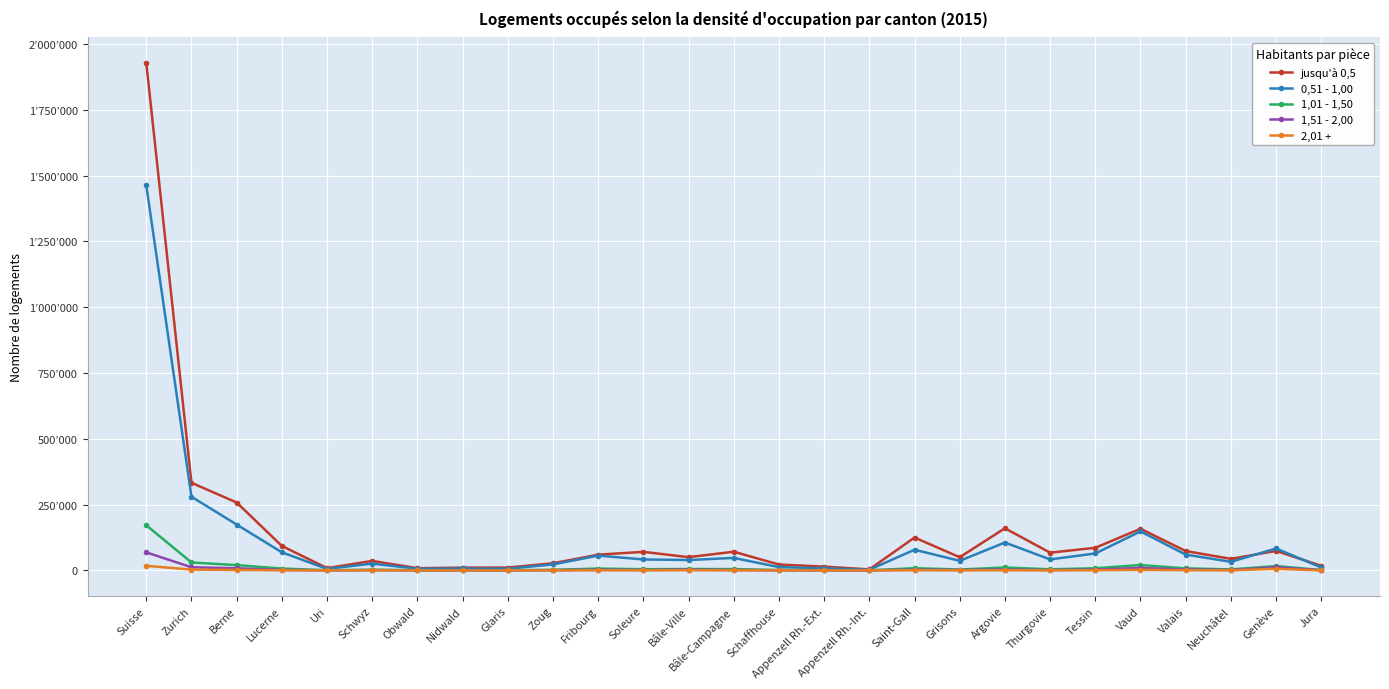

At Bâle-Campagne, list the series in order from largest to smallest.

jusqu'à 0,5, 0,51 - 1,00, 1,01 - 1,50, 1,51 - 2,00, 2,01 +